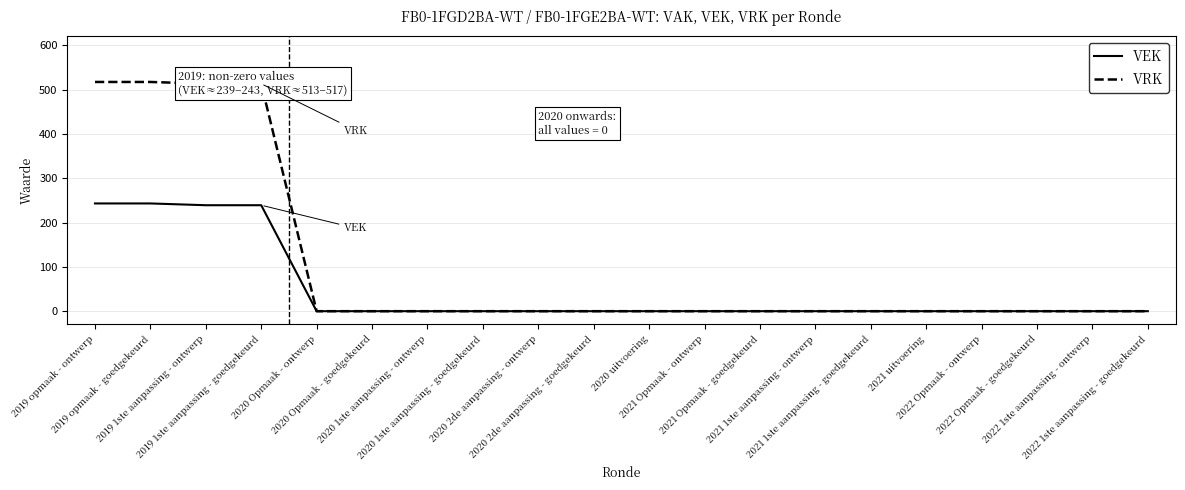

Which series changed the most between 2019 opmaak - goedgekeurd and 2022 Opmaak - ontwerp?

VRK